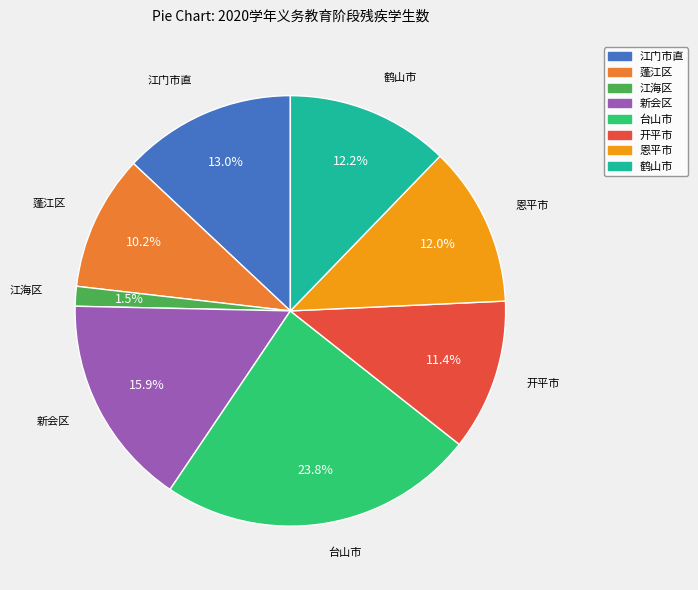

To the nearest percent, what is the combined percentage of 开平市 and 江海区?

13%